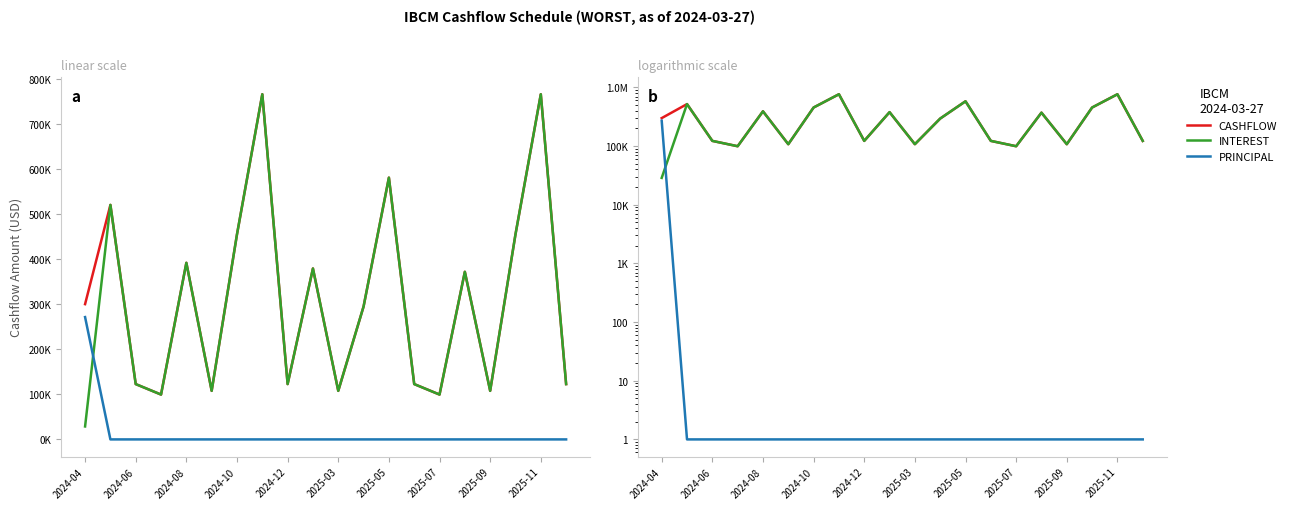

True or false: CASHFLOW and INTEREST intersect in this chart.

False